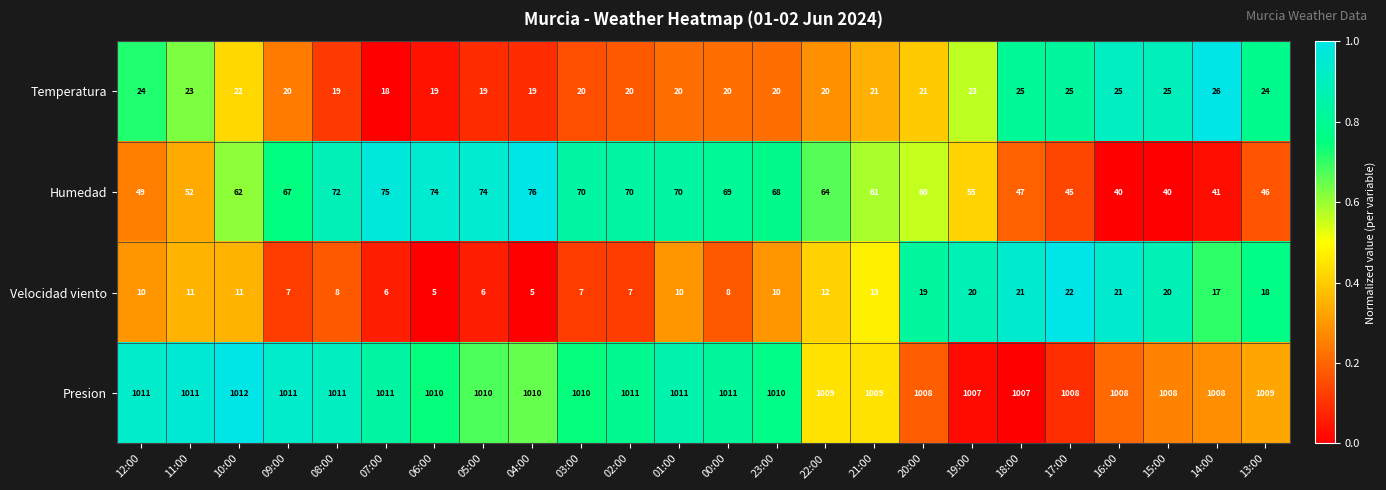

Is it true that Temperatura equals 37 at 20:00?

False